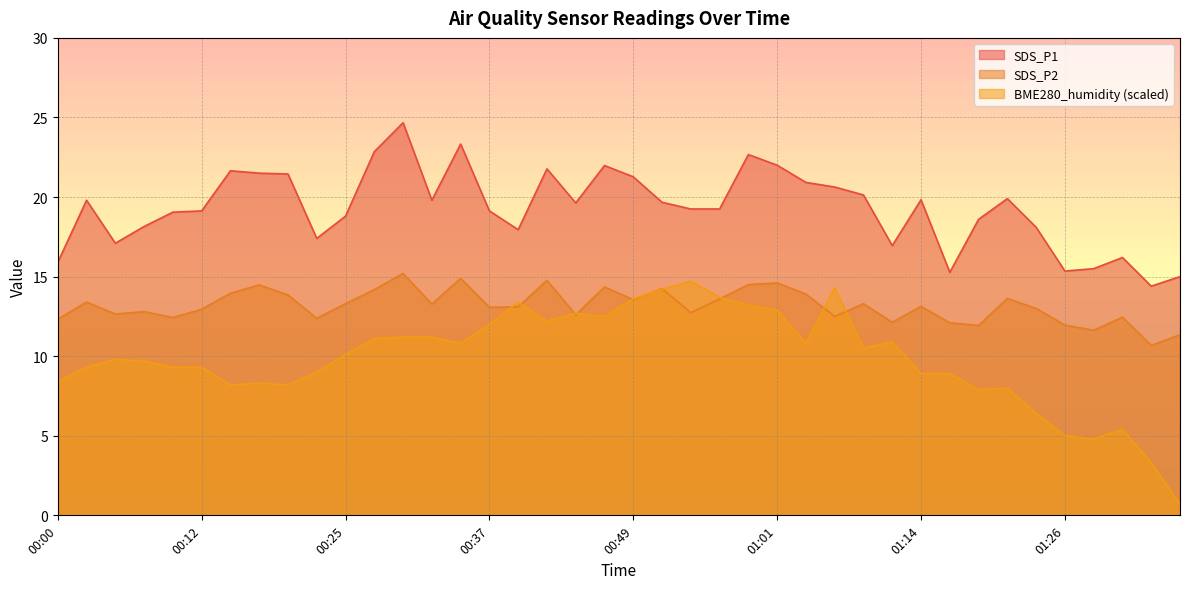

Is it true that BME280_humidity equals 2.1 at 01:34?

False